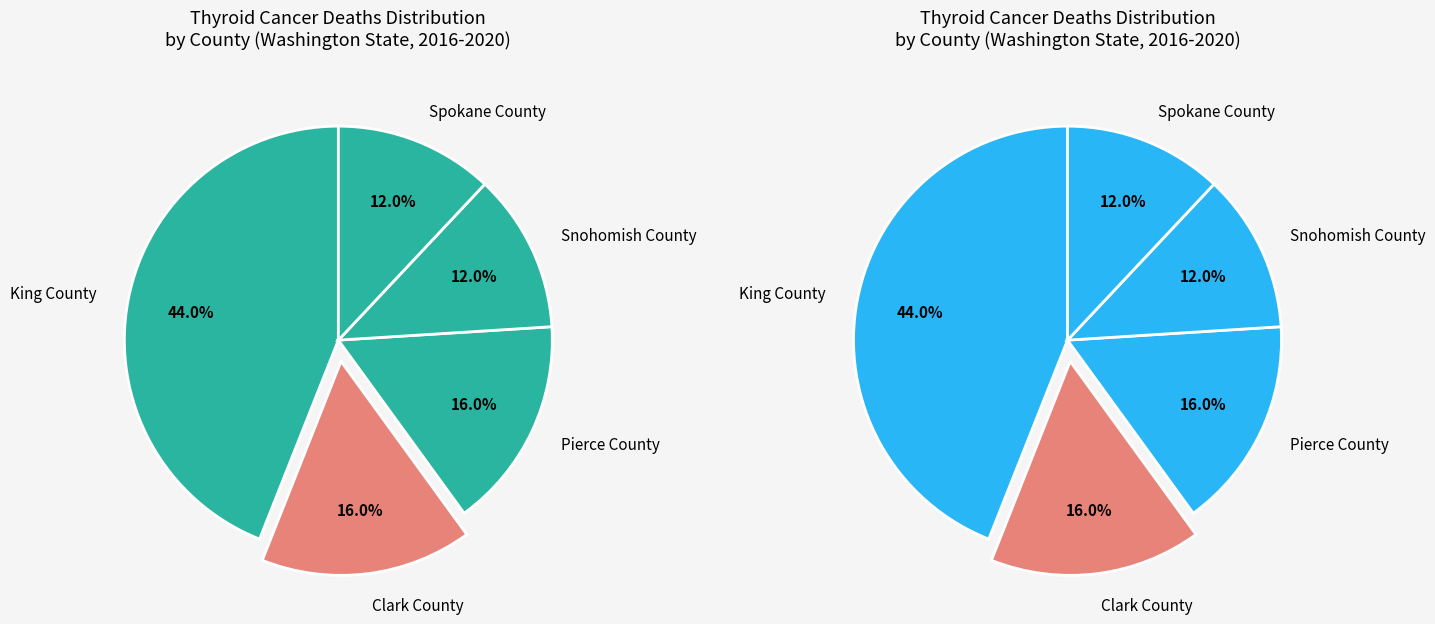

What is the total percentage of Spokane County and King County?

56.0%